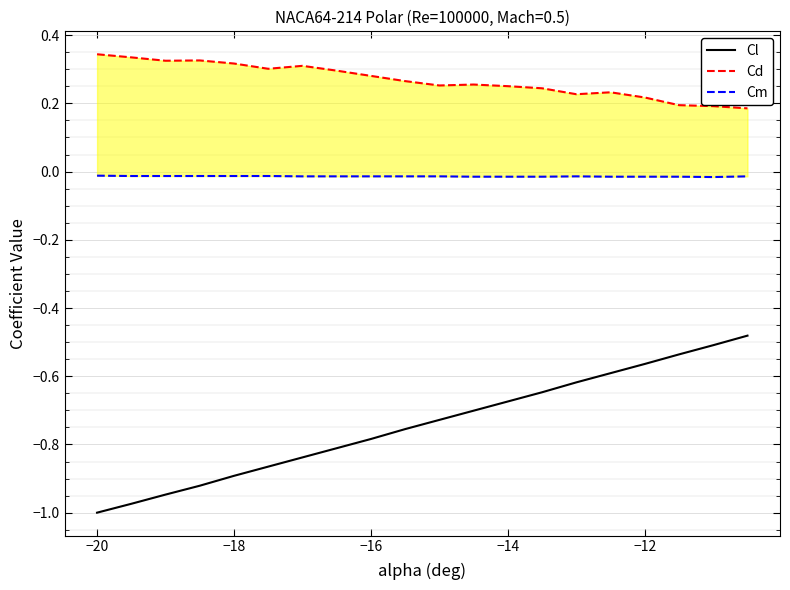

Count the number of categories in the chart.

20